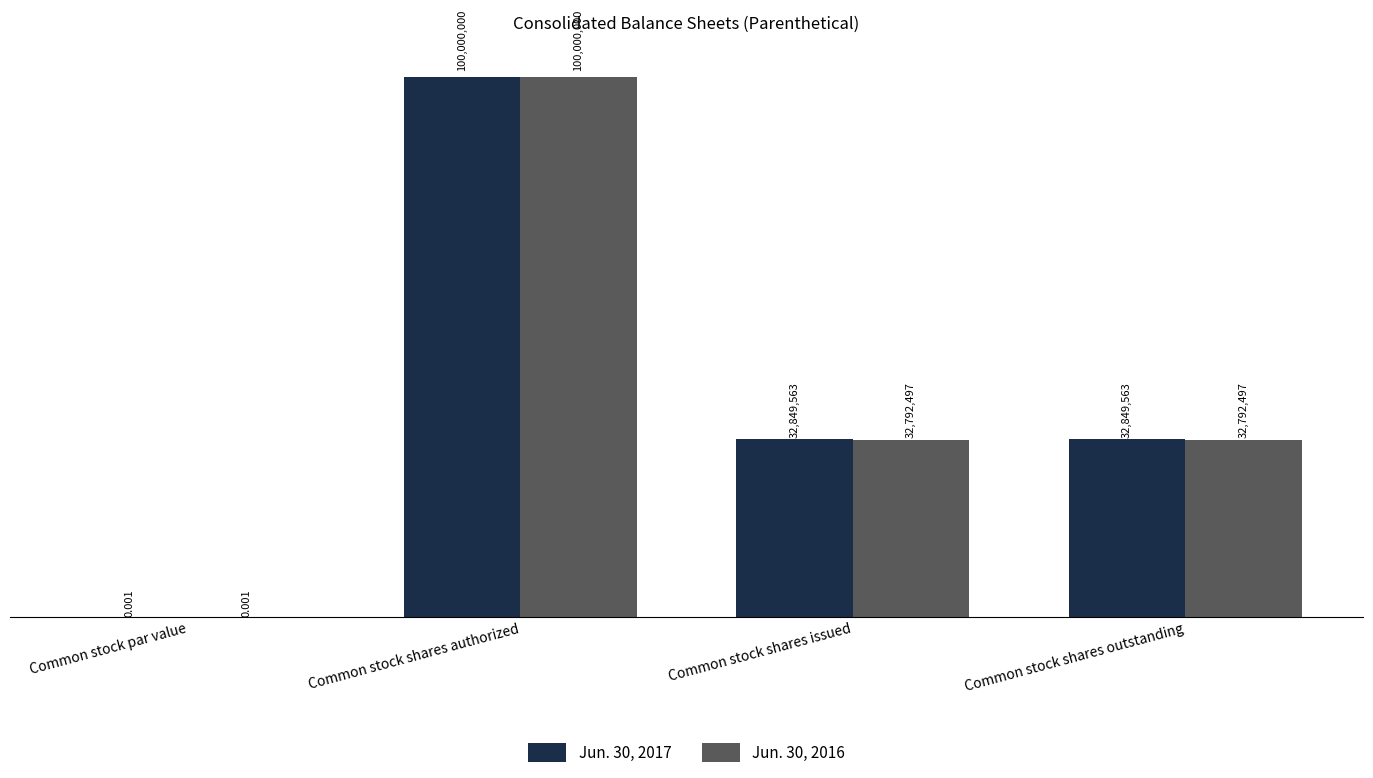

What are all the series names shown in the legend?

Jun. 30, 2017, Jun. 30, 2016